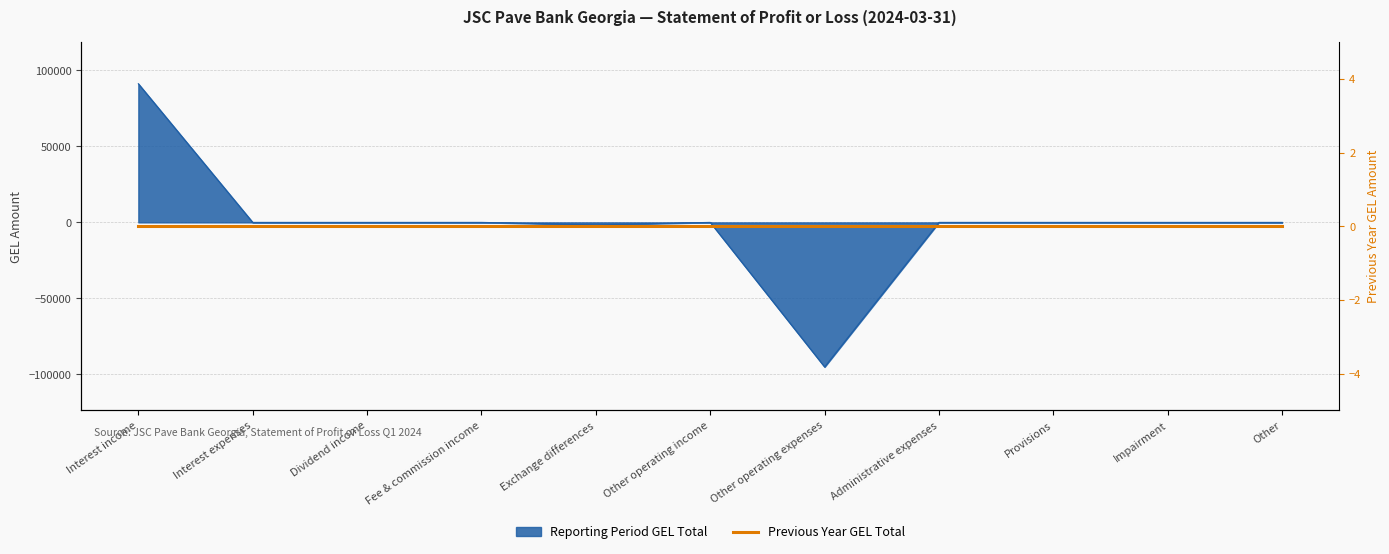

What is the label of the 1st point from the right?

Other